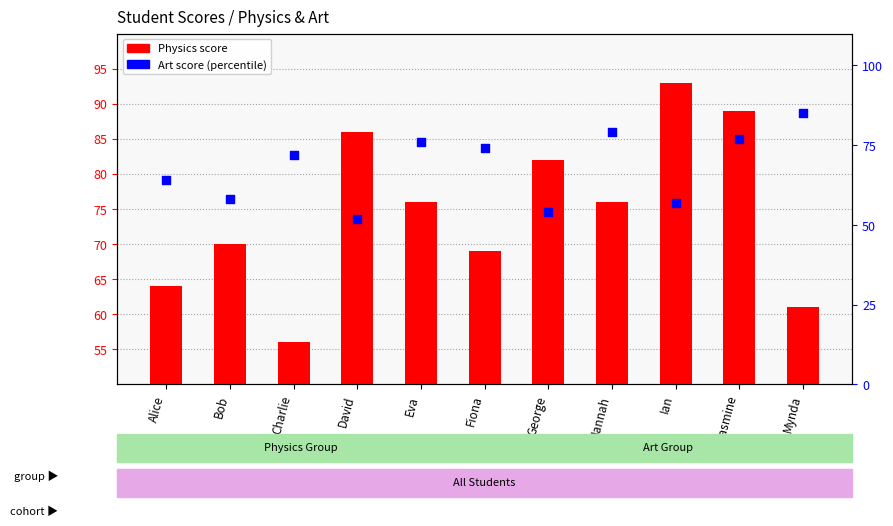

What is the total value across all series at Hannah?

155